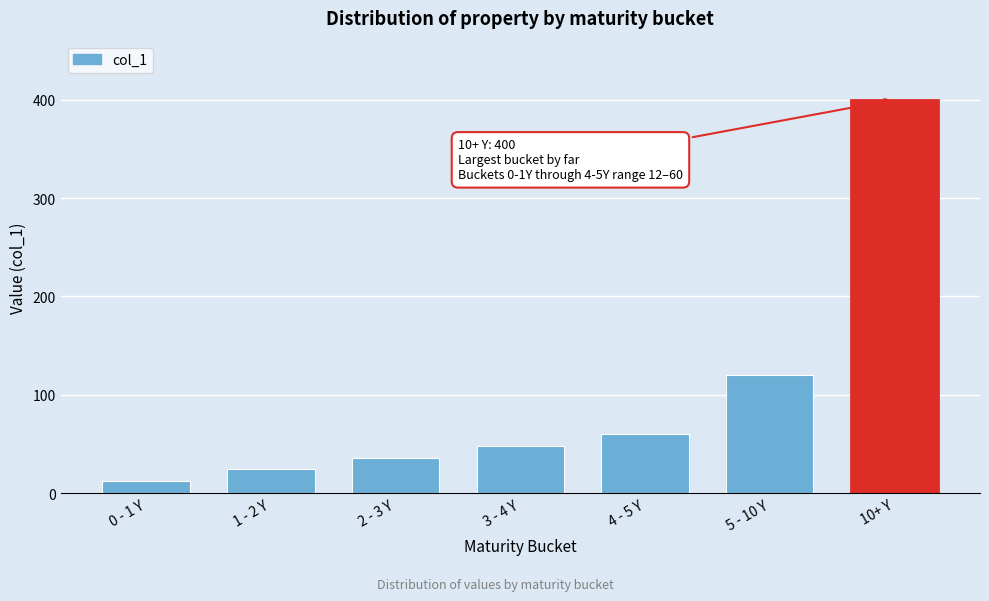

Reading left to right, what are all the values shown in this chart?

0 - 1 Y=12	1 - 2 Y=24	2 - 3 Y=36	3 - 4 Y=48	4 - 5 Y=60	5 - 10 Y=120	10+ Y=400